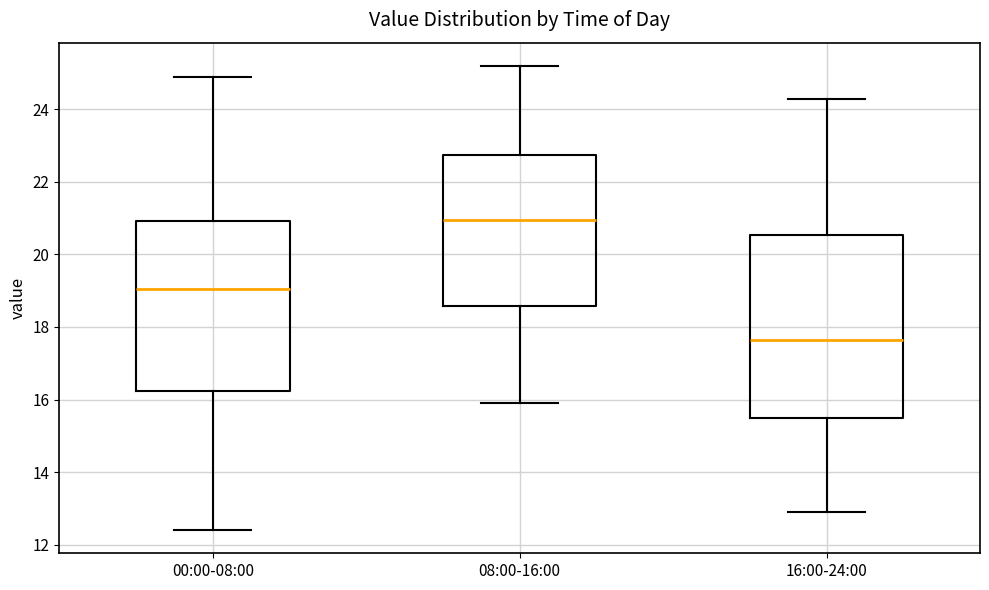

Reading left to right, transcribe this box plot: for each box, give where its median line is, the range the box spans, and where its two whiskers end, as read against the y-axis. The values are not printed on the chart, so give them approximately, as read against the axis.

00:00-08:00: median 19.0, box 16.2 to 21.0, whiskers 12.4 to 25.0
08:00-16:00: median 21.0, box 18.6 to 22.8, whiskers 16.0 to 25.2
16:00-24:00: median 17.6, box 15.6 to 20.6, whiskers 13.0 to 24.4